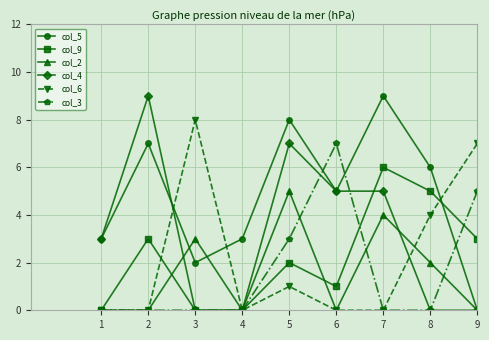

What is the value of the col_9 point at the 8th from the left?

5